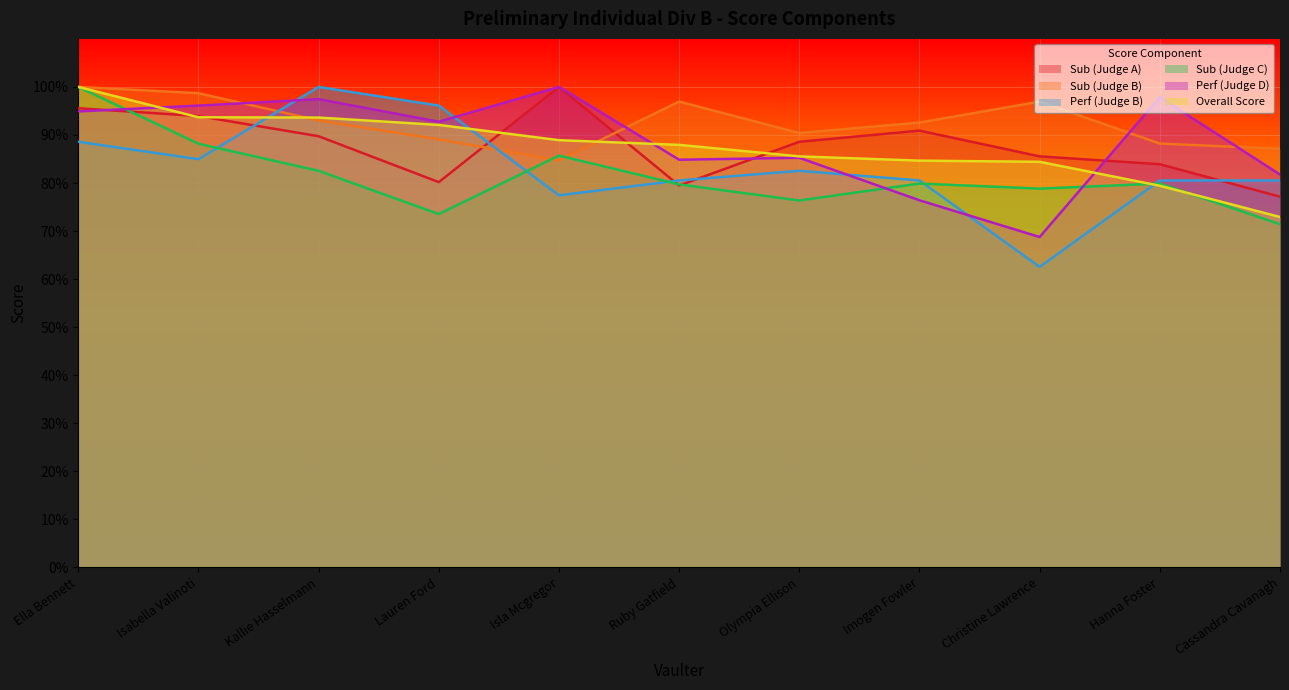

Reading left to right, list all the values displayed in this chart.

Sub (Judge A): Ella Bennett=95.6	Isabella Valinoti=93.9	Kallie Hasselmann=89.7	Lauren Ford=80.2	Isla Mcgregor=100.0	Ruby Gatfield=79.5	Olympia Ellison=88.6	Imogen Fowler=90.9	Christine Lawrence=85.5	Hanna Foster=83.9	Cassandra Cavanagh=77.2
Sub (Judge B): Ella Bennett=100.0	Isabella Valinoti=98.7	Kallie Hasselmann=93.0	Lauren Ford=89.1	Isla Mcgregor=84.7	Ruby Gatfield=96.9	Olympia Ellison=90.4	Imogen Fowler=92.6	Christine Lawrence=96.9	Hanna Foster=88.2	Cassandra Cavanagh=87.1
Perf (Judge B): Ella Bennett=88.6	Isabella Valinoti=85.0	Kallie Hasselmann=100.0	Lauren Ford=96.1	Isla Mcgregor=77.4	Ruby Gatfield=80.5	Olympia Ellison=82.6	Imogen Fowler=80.5	Christine Lawrence=62.6	Hanna Foster=80.5	Cassandra Cavanagh=80.5
Sub (Judge C): Ella Bennett=100.0	Isabella Valinoti=88.2	Kallie Hasselmann=82.5	Lauren Ford=73.5	Isla Mcgregor=85.7	Ruby Gatfield=79.7	Olympia Ellison=76.4	Imogen Fowler=79.9	Christine Lawrence=78.8	Hanna Foster=79.9	Cassandra Cavanagh=71.4
Perf (Judge D): Ella Bennett=94.9	Isabella Valinoti=96.1	Kallie Hasselmann=97.5	Lauren Ford=92.8	Isla Mcgregor=100.0	Ruby Gatfield=84.9	Olympia Ellison=85.3	Imogen Fowler=76.4	Christine Lawrence=68.8	Hanna Foster=97.9	Cassandra Cavanagh=81.8
Overall Score: Ella Bennett=100.0	Isabella Valinoti=93.7	Kallie Hasselmann=93.6	Lauren Ford=92.1	Isla Mcgregor=88.9	Ruby Gatfield=87.9	Olympia Ellison=85.5	Imogen Fowler=84.7	Christine Lawrence=84.4	Hanna Foster=79.4	Cassandra Cavanagh=72.9